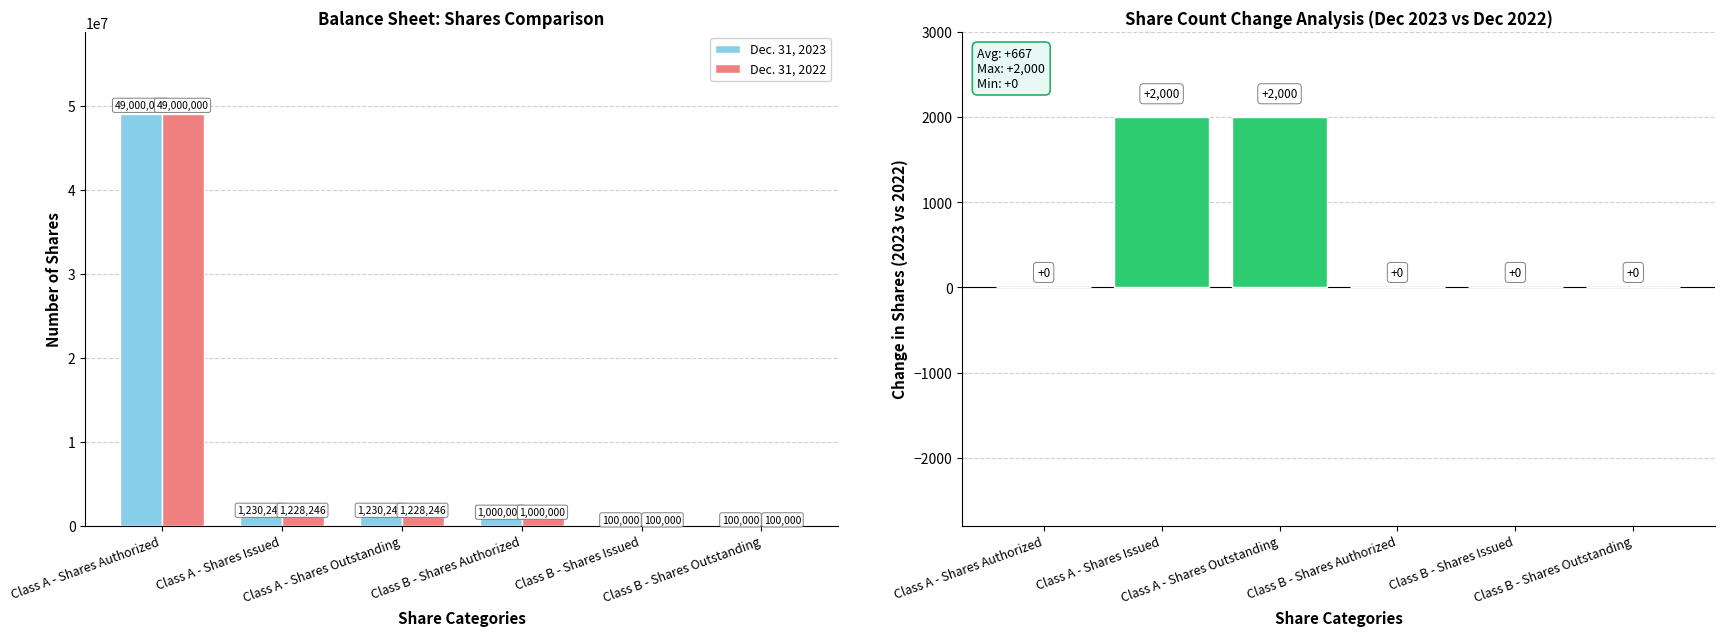

What is the sum of all Dec. 31, 2023 values?

52660492